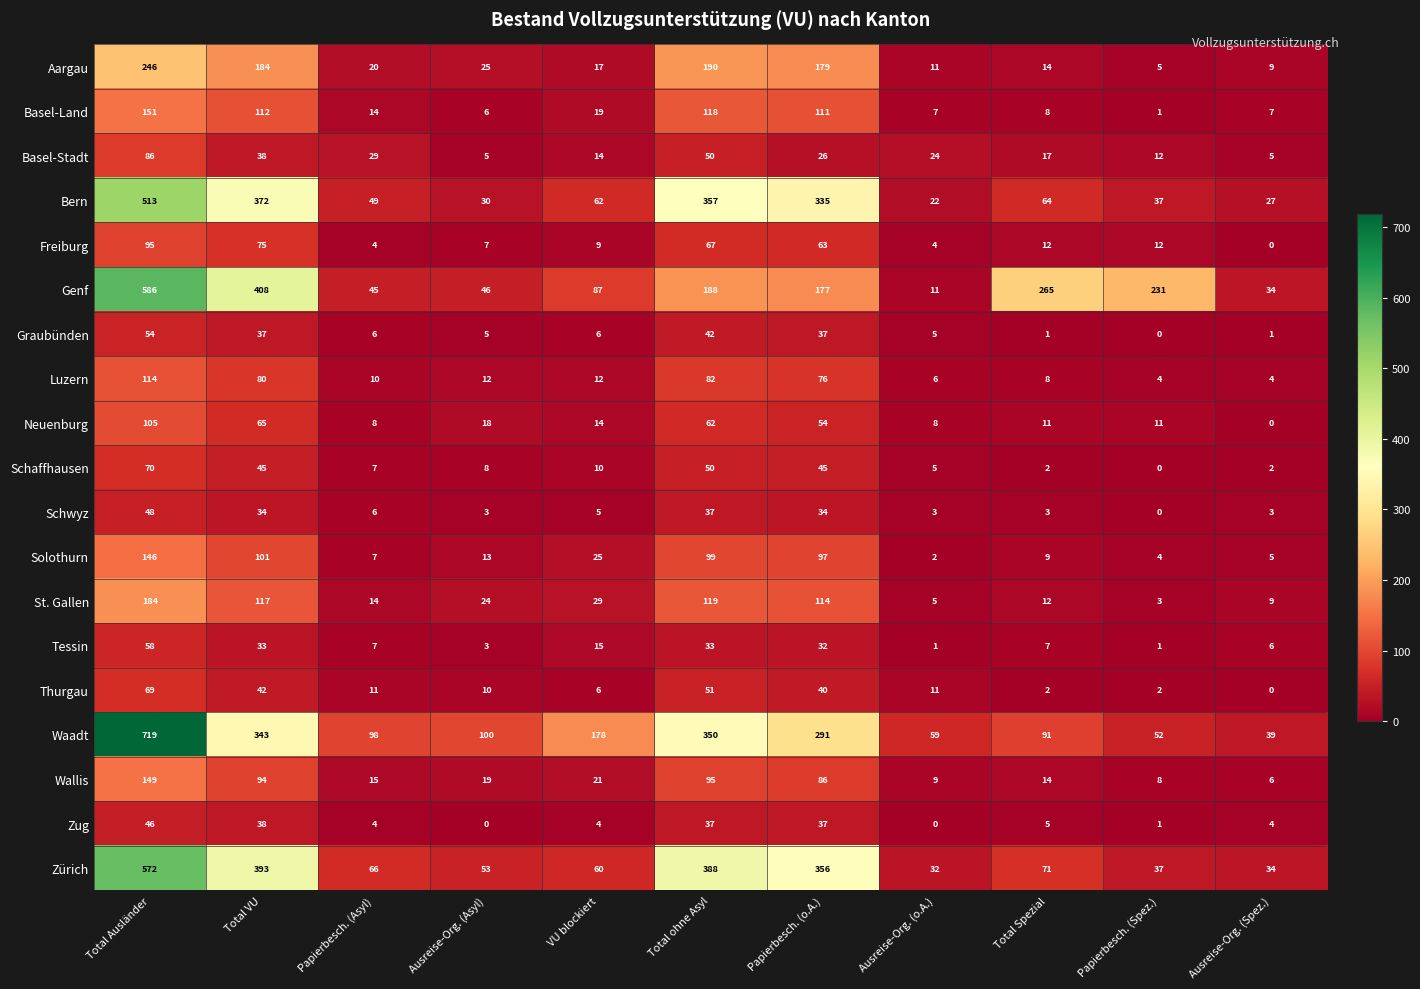

What is the total value across all series at Total VU?

2611